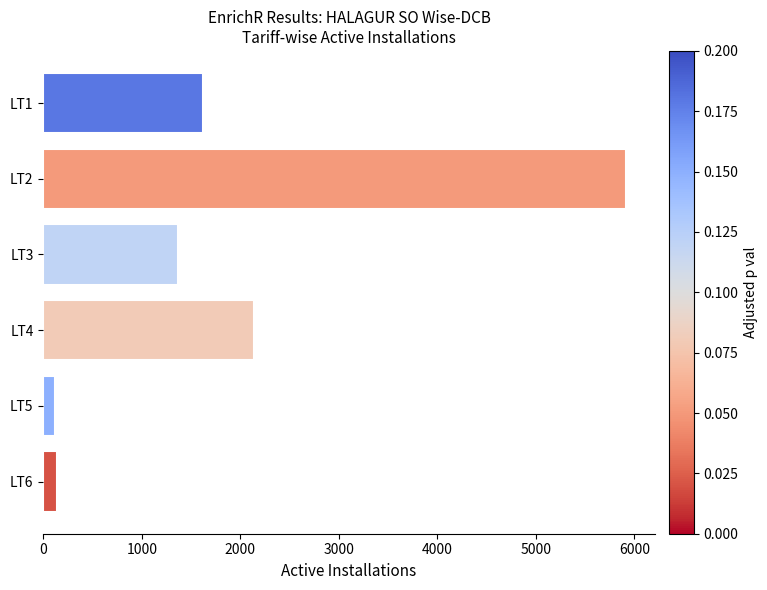

Between LT2 and LT6, which is larger?

LT2